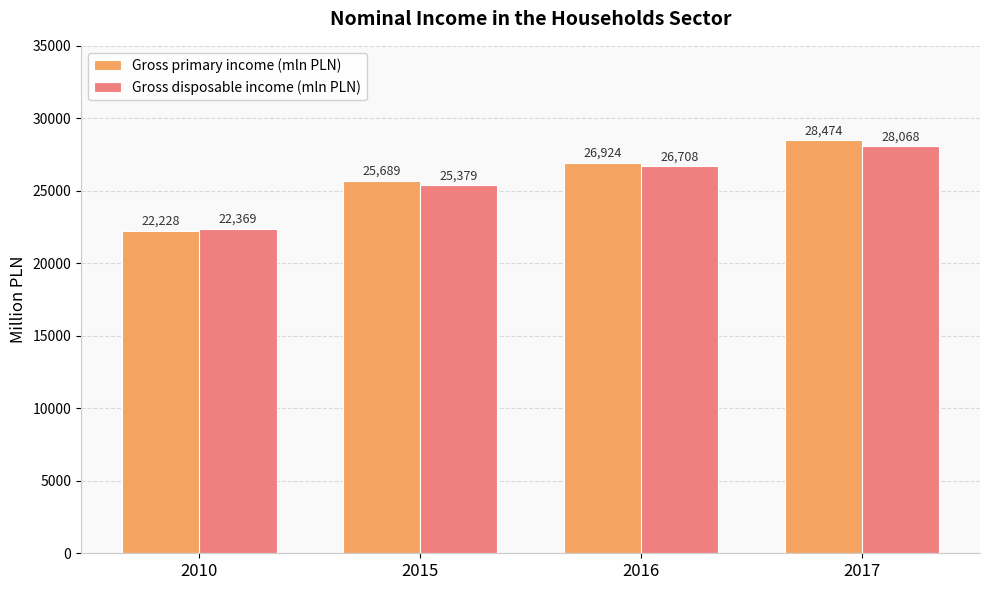

What is the spread (max minus min) of values at 2010?

141